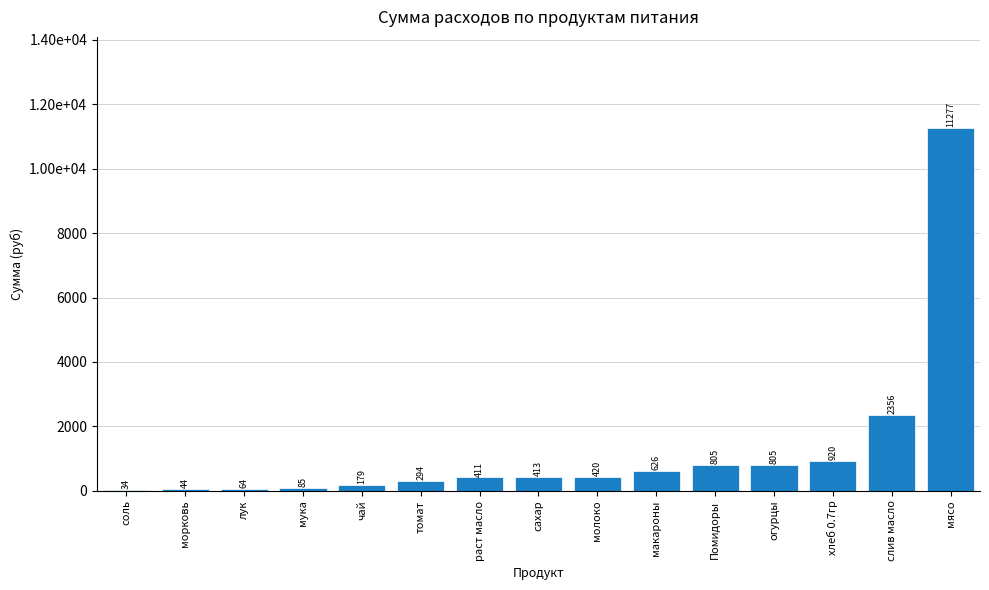

Rank the categories by value from highest to lowest.

мясо, слив масло, хлеб 0.7гр, Помидоры, огурцы, макароны, молоко, сахар, раст масло, томат, чай, мука, лук, морковь, соль